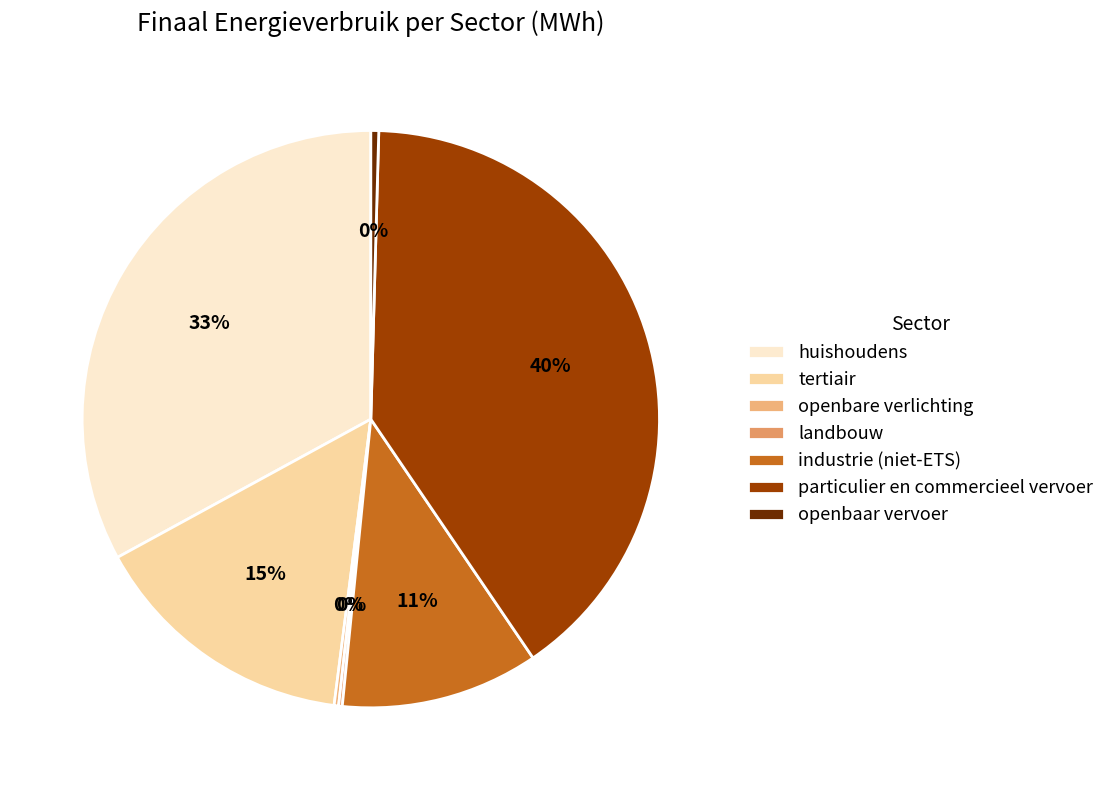

Does industrie (niet-ETS) account for over 50% of the chart?

No